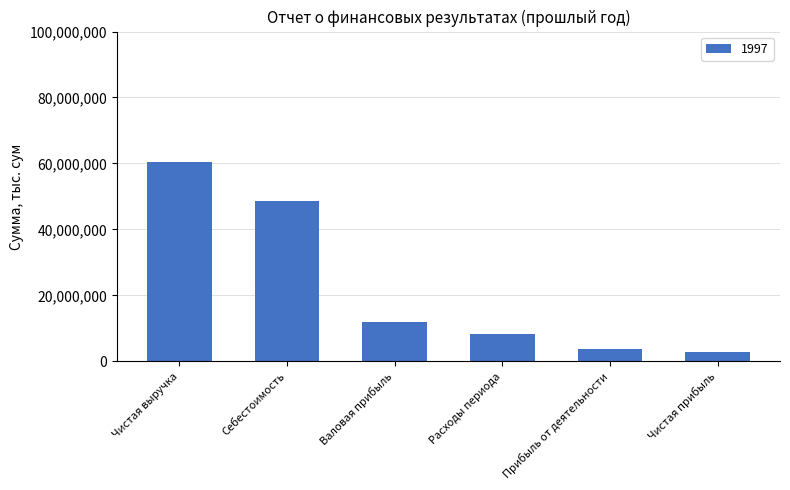

What is the sum of all values?

135793181.6